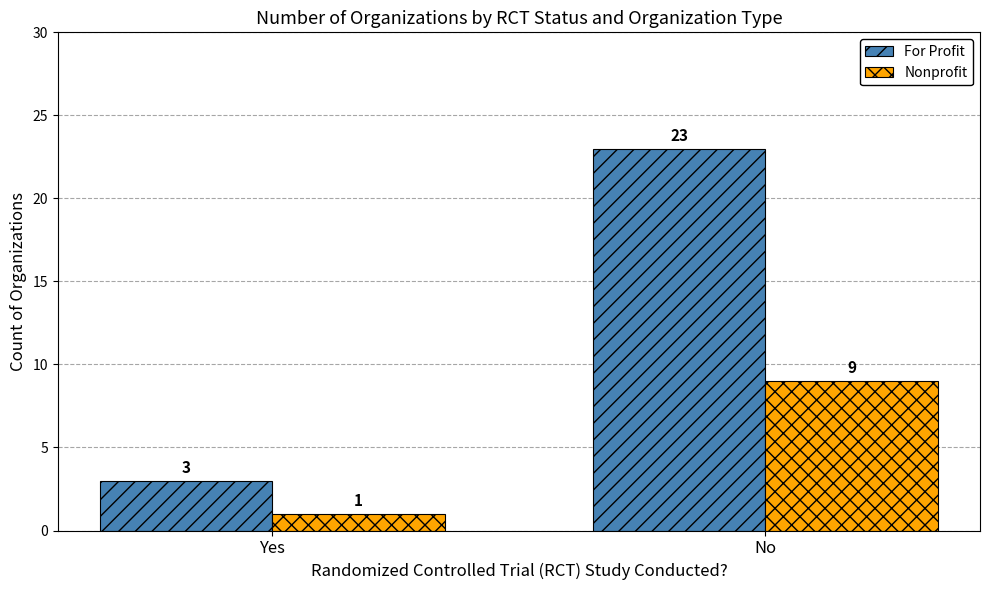

What is the label of the 2nd bar from the right?

Yes